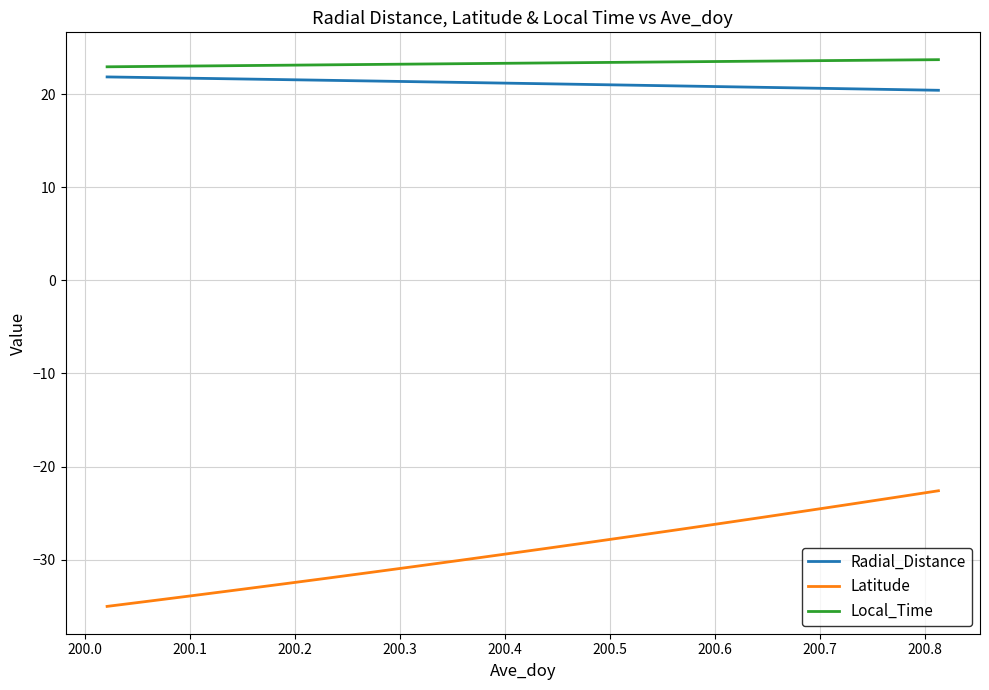

What is the greatest value displayed?

23.7